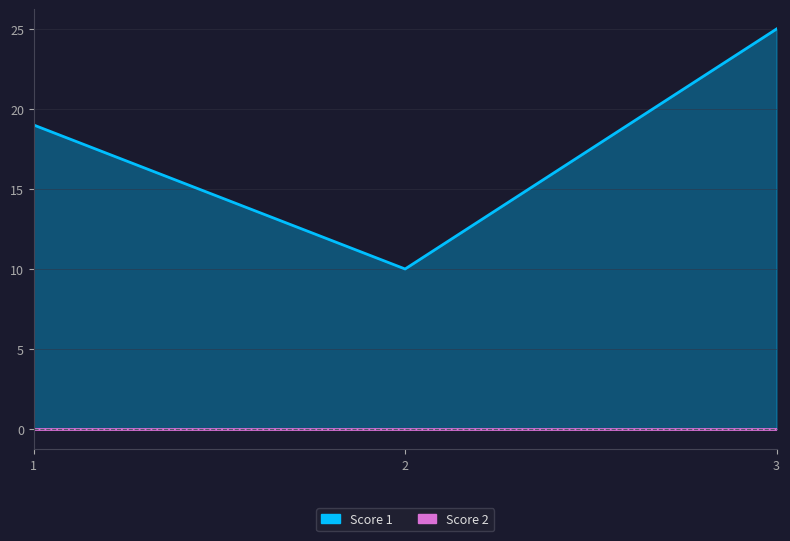

Rank the categories by value from lowest to highest.

2, 1, 3